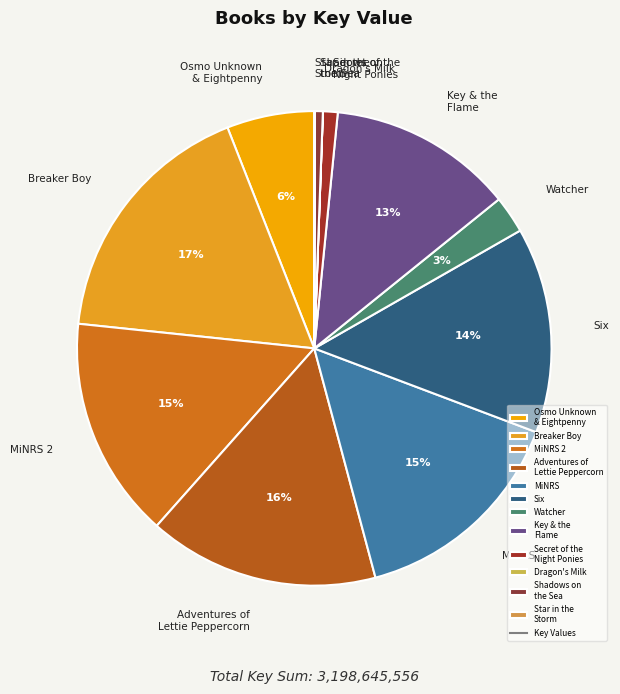

Between Six and Secret of the Night Ponies, which is larger?

Six